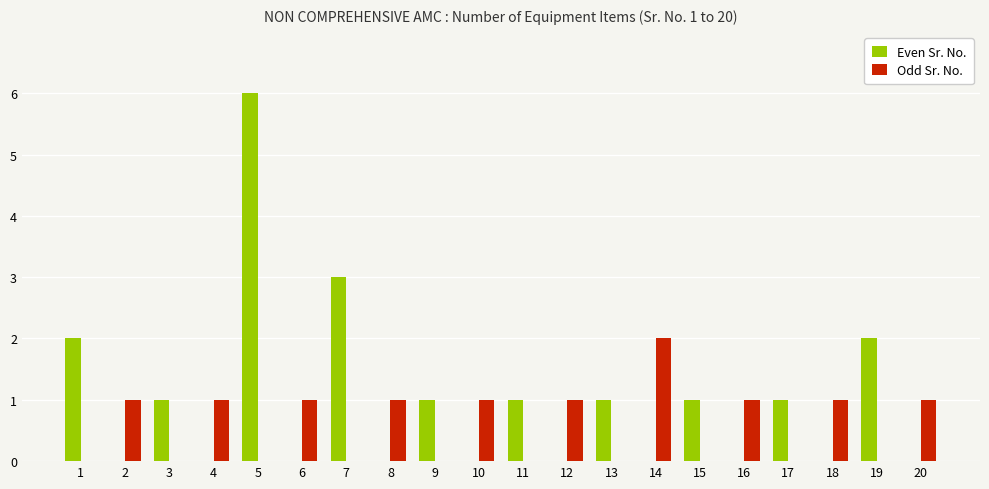

Between 3 and 14, which series saw the biggest shift?

Odd Sr. No.